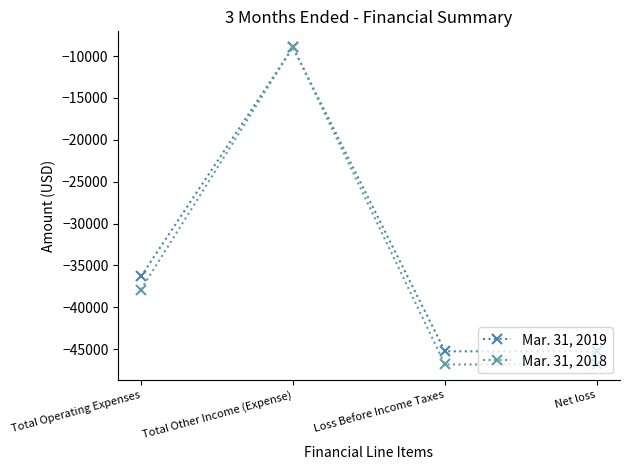

Is this an area chart (filled region under the line)?

No